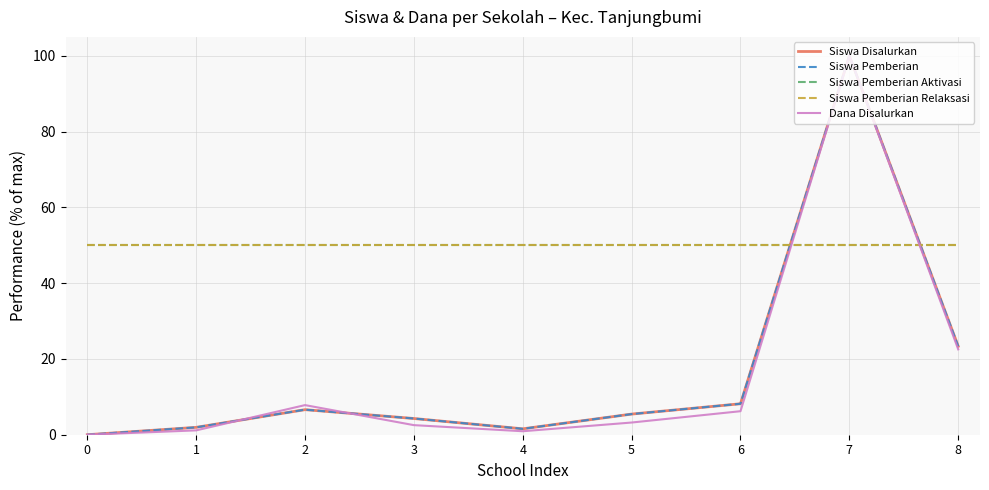

Does the chart display data point markers on the line(s)?

No